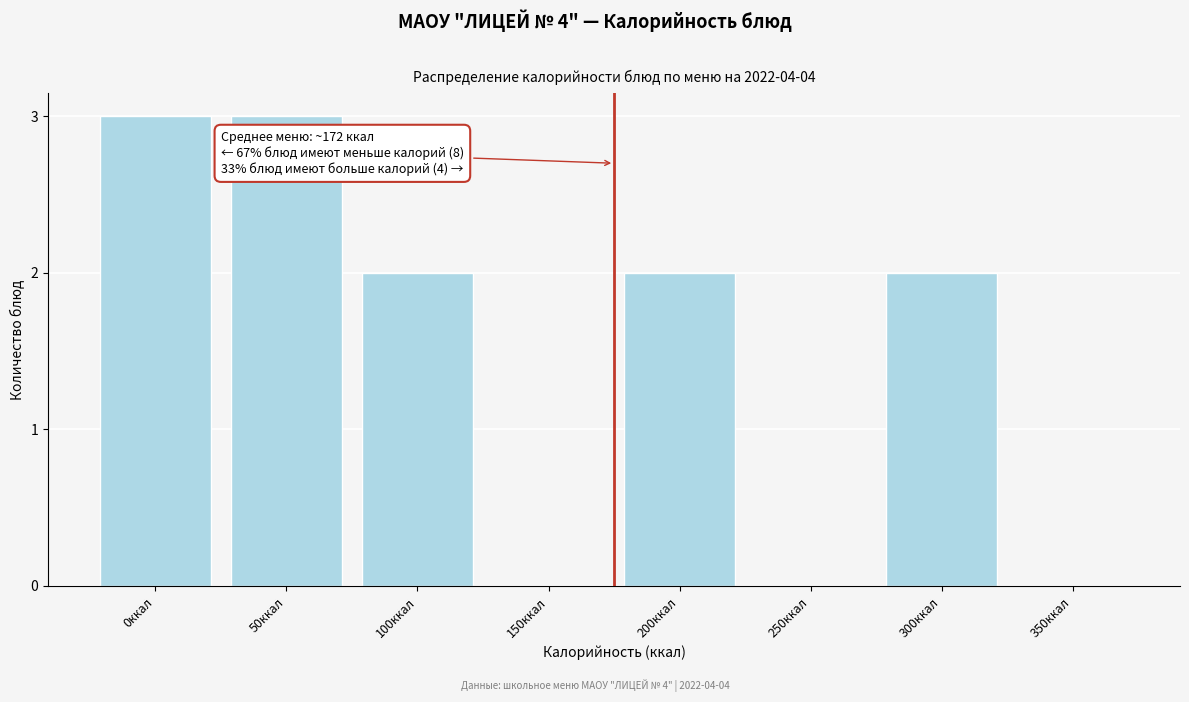

Reading right to left, what are all the values shown in this chart?

350ккал=0	300ккал=2	250ккал=0	200ккал=2	150ккал=0	100ккал=2	50ккал=3	0ккал=3